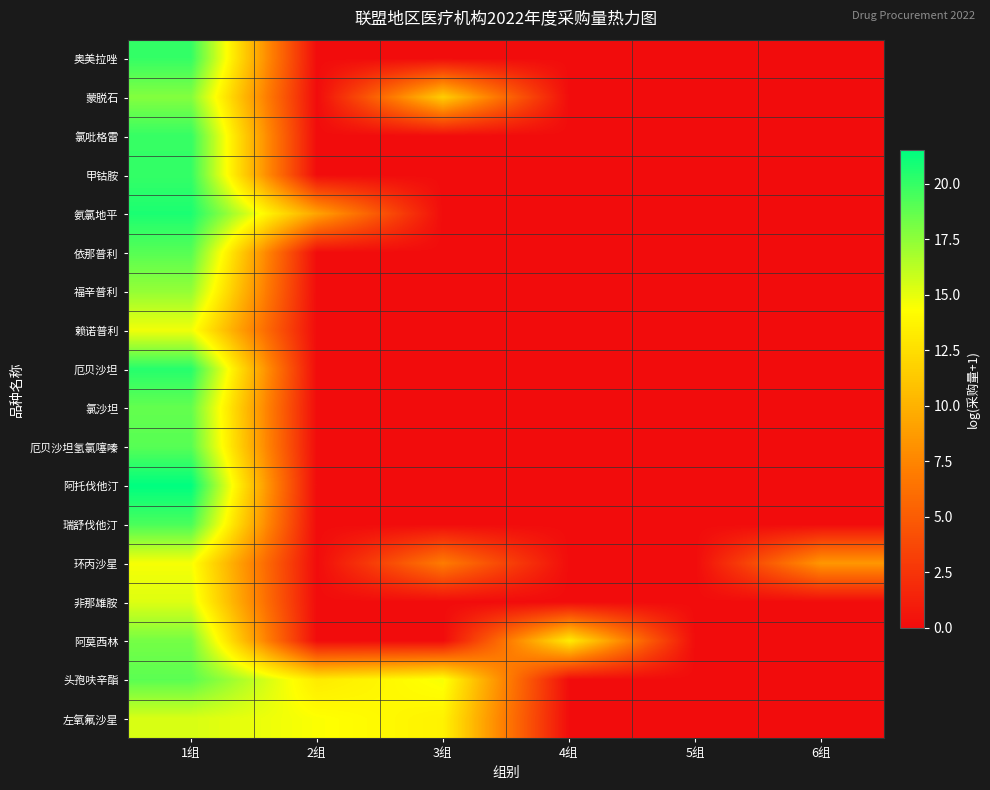

Between 3组 and 4组, which is larger?

3组